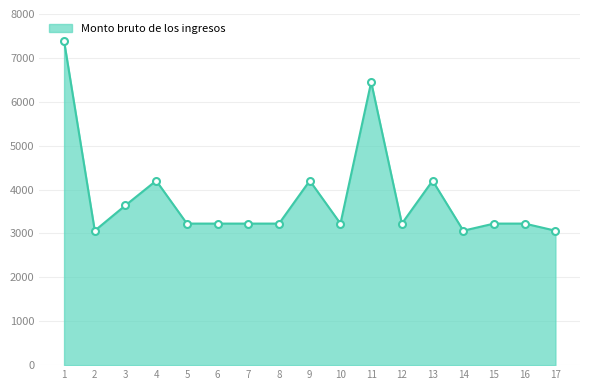

Approximately how many times larger is the value at 17 compared to 9?

0.7